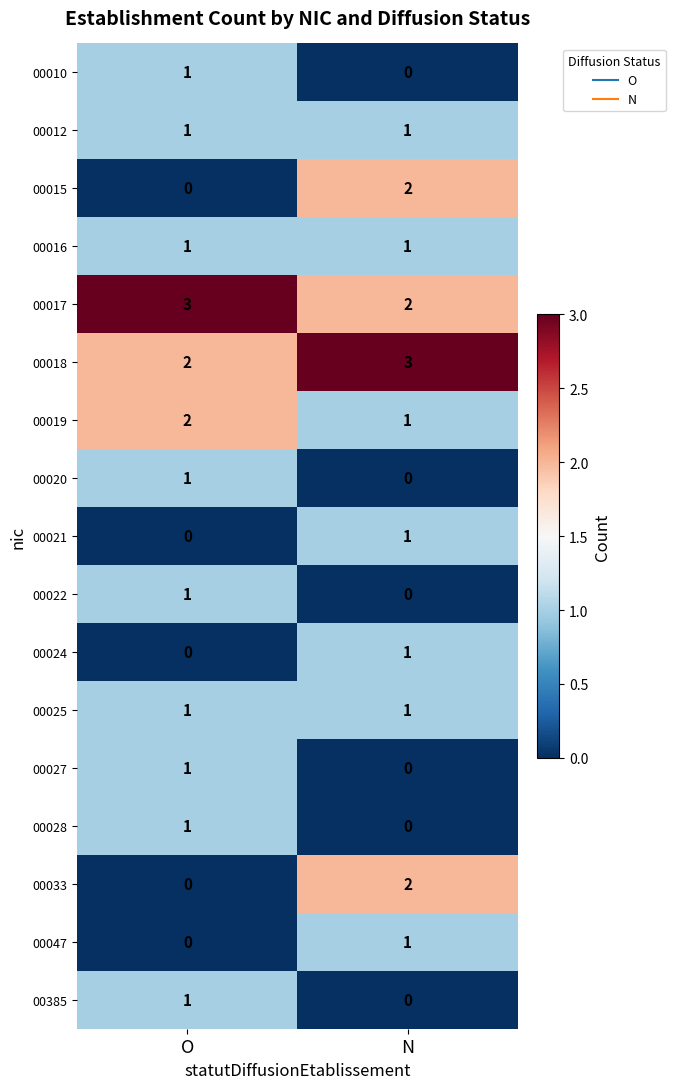

At which label does 00033 reach its minimum?

O